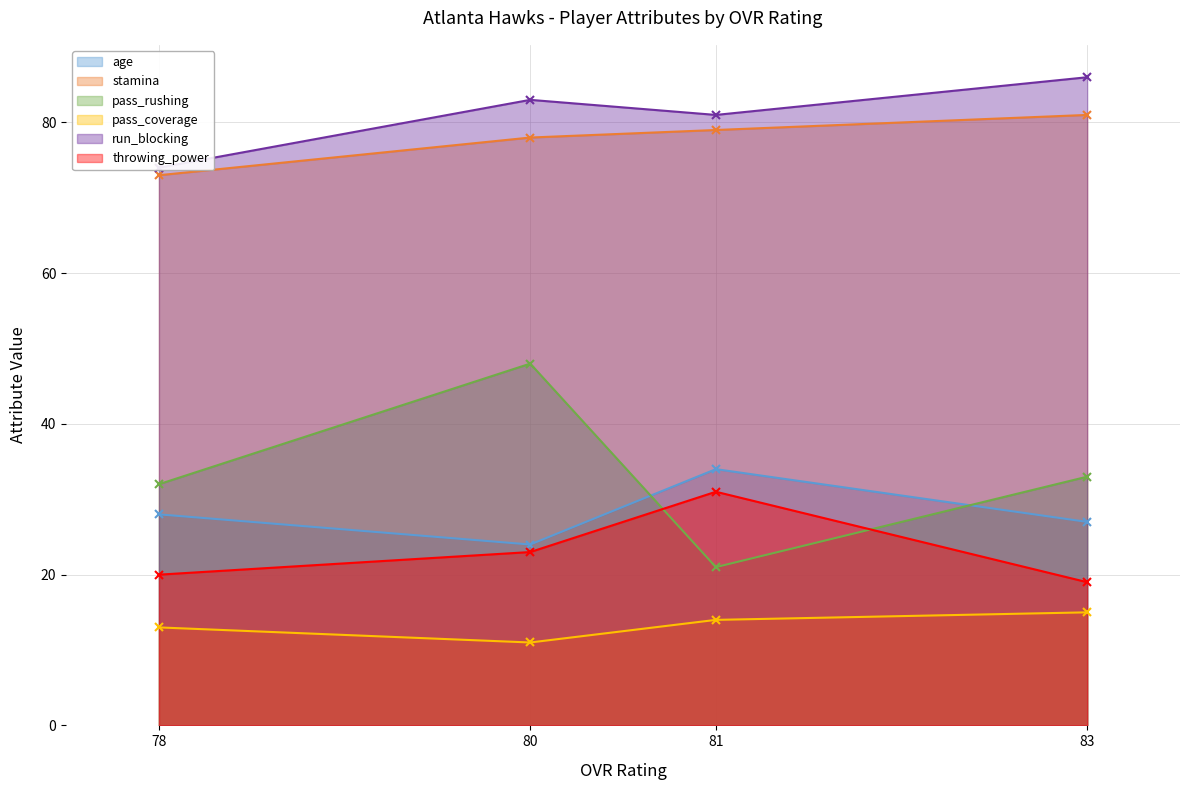

What is the difference between the maximum and minimum values in the run_blocking series?

12